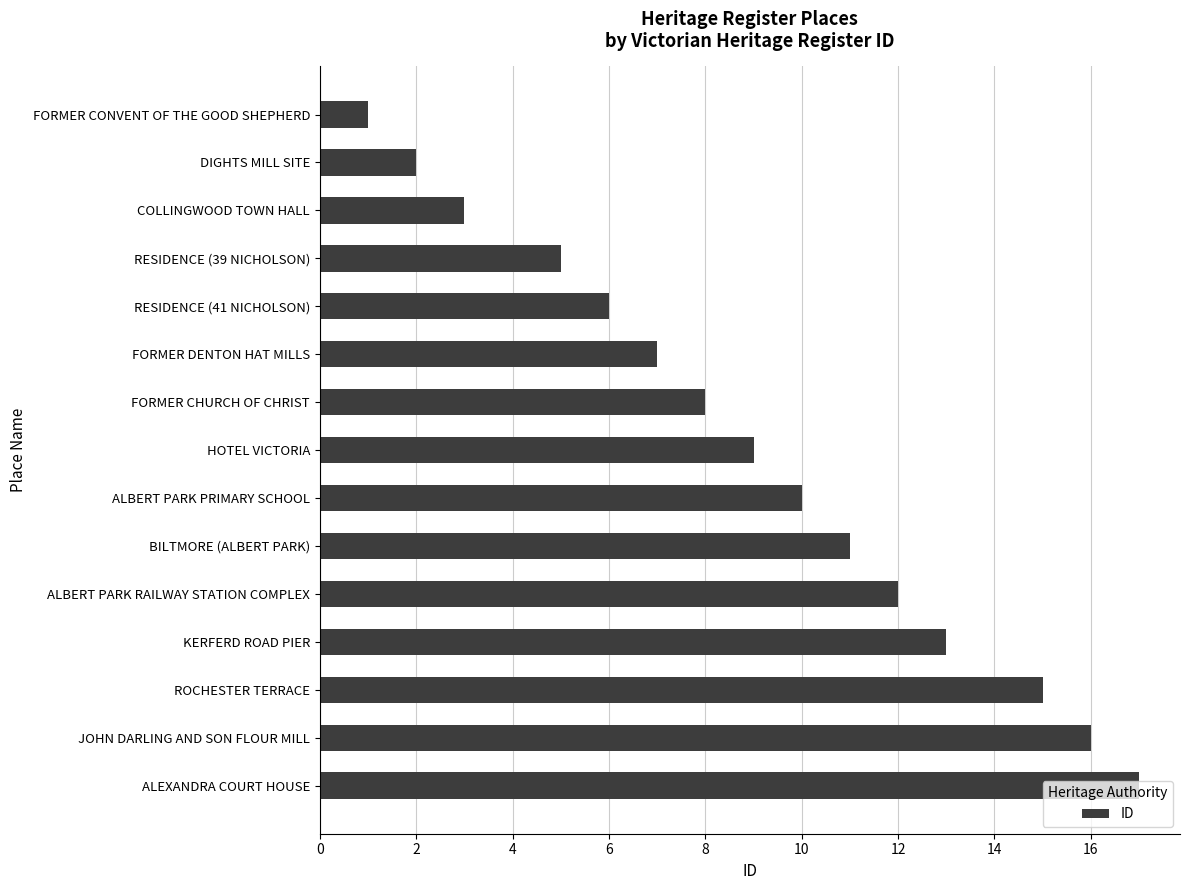

Rank the categories by value from highest to lowest.

ALEXANDRA COURT HOUSE, JOHN DARLING AND SON FLOUR MILL, ROCHESTER TERRACE, KERFERD ROAD PIER, ALBERT PARK RAILWAY STATION COMPLEX, BILTMORE (ALBERT PARK), ALBERT PARK PRIMARY SCHOOL, HOTEL VICTORIA, FORMER CHURCH OF CHRIST, FORMER DENTON HAT MILLS, RESIDENCE (41 NICHOLSON), RESIDENCE (39 NICHOLSON), COLLINGWOOD TOWN HALL, DIGHTS MILL SITE, FORMER CONVENT OF THE GOOD SHEPHERD